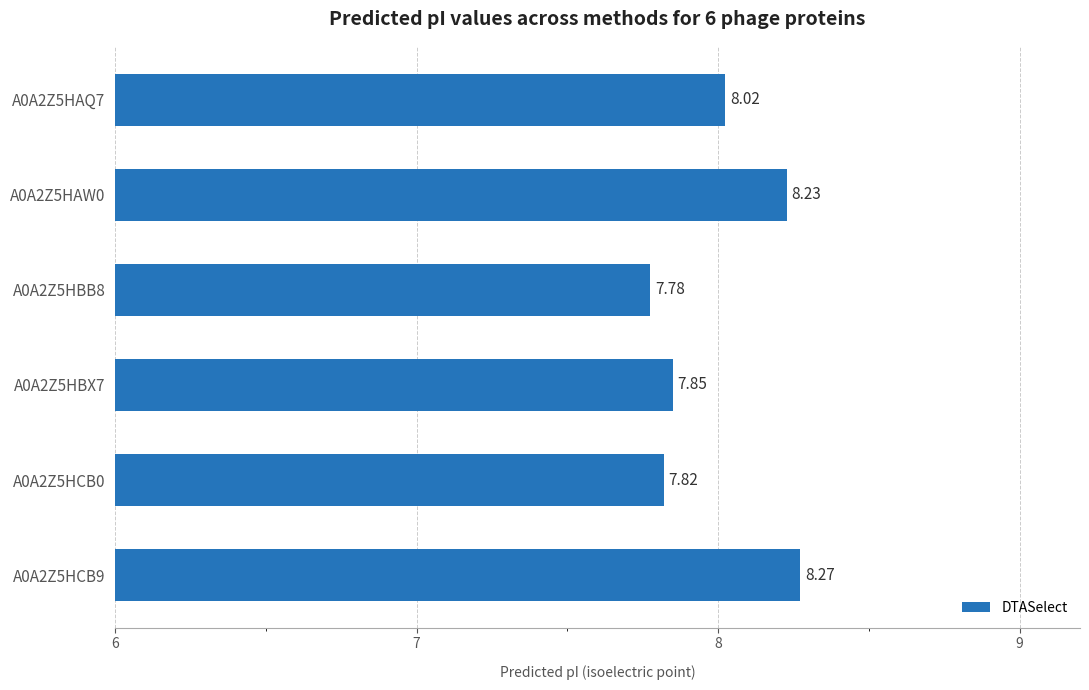

How many categories are shown in the chart?

6